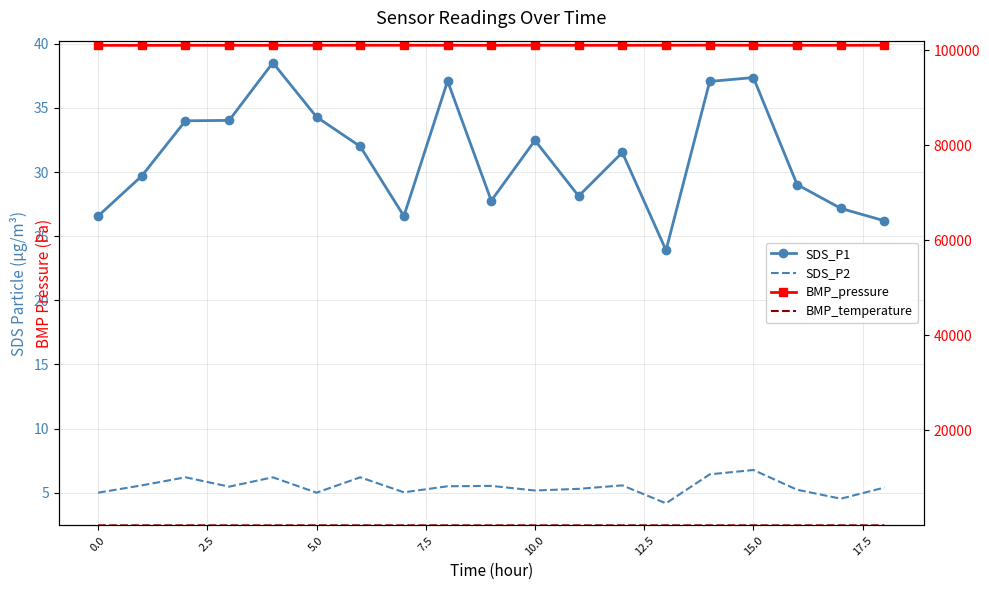

What is the difference between the second highest and second lowest values in the SDS_P1 series?

11.2